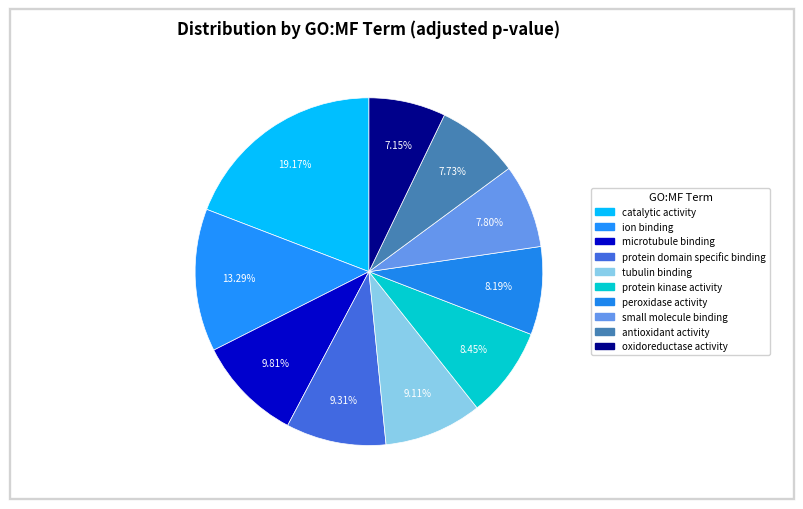

Count the number of slices in the pie.

10